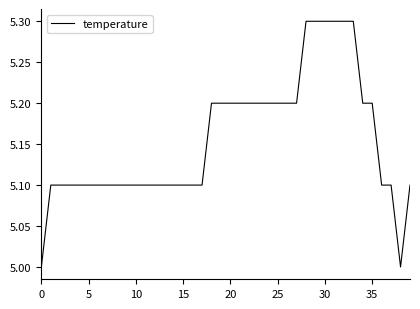

What is the sum of all values?

206.2